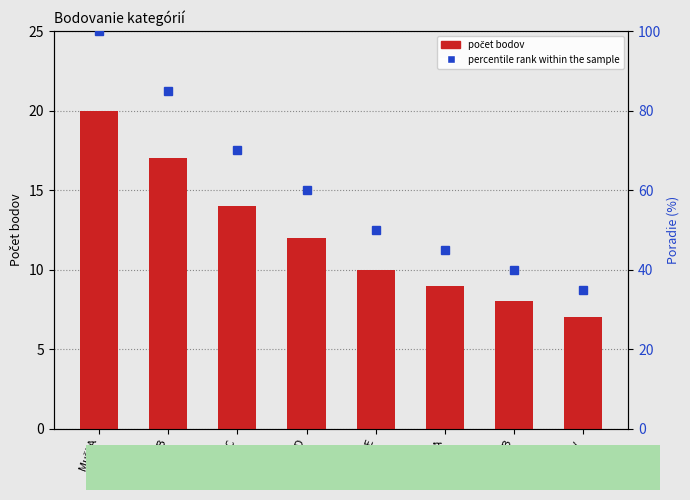

The value of Počet bodov at HOBBY is 11. True or false?

False